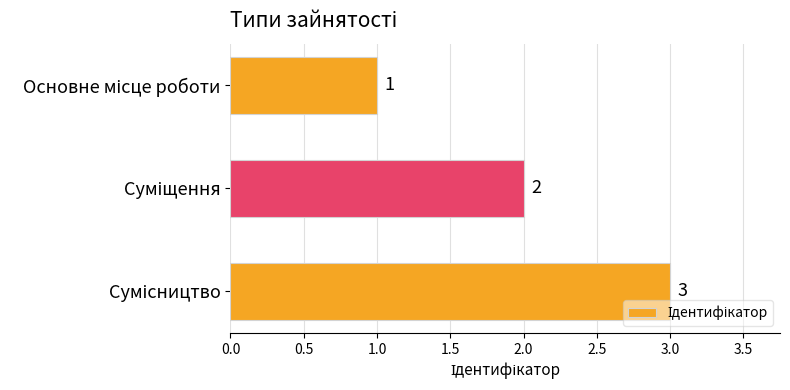

What is the value of the 2nd bar from the top?

2